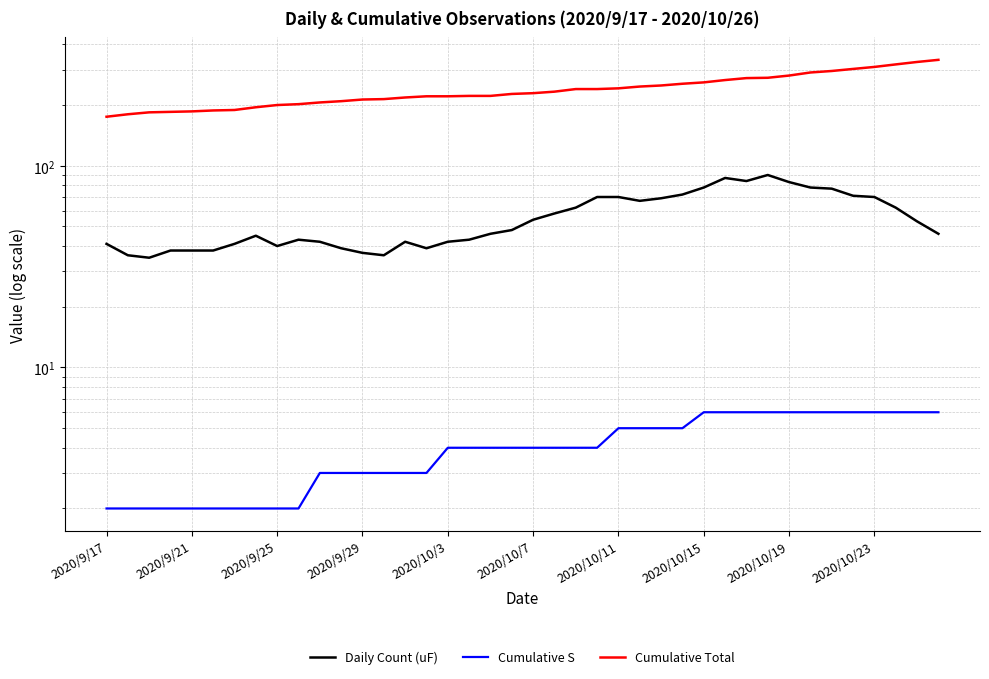

How many values in the Cumulative S series are below 4?

16